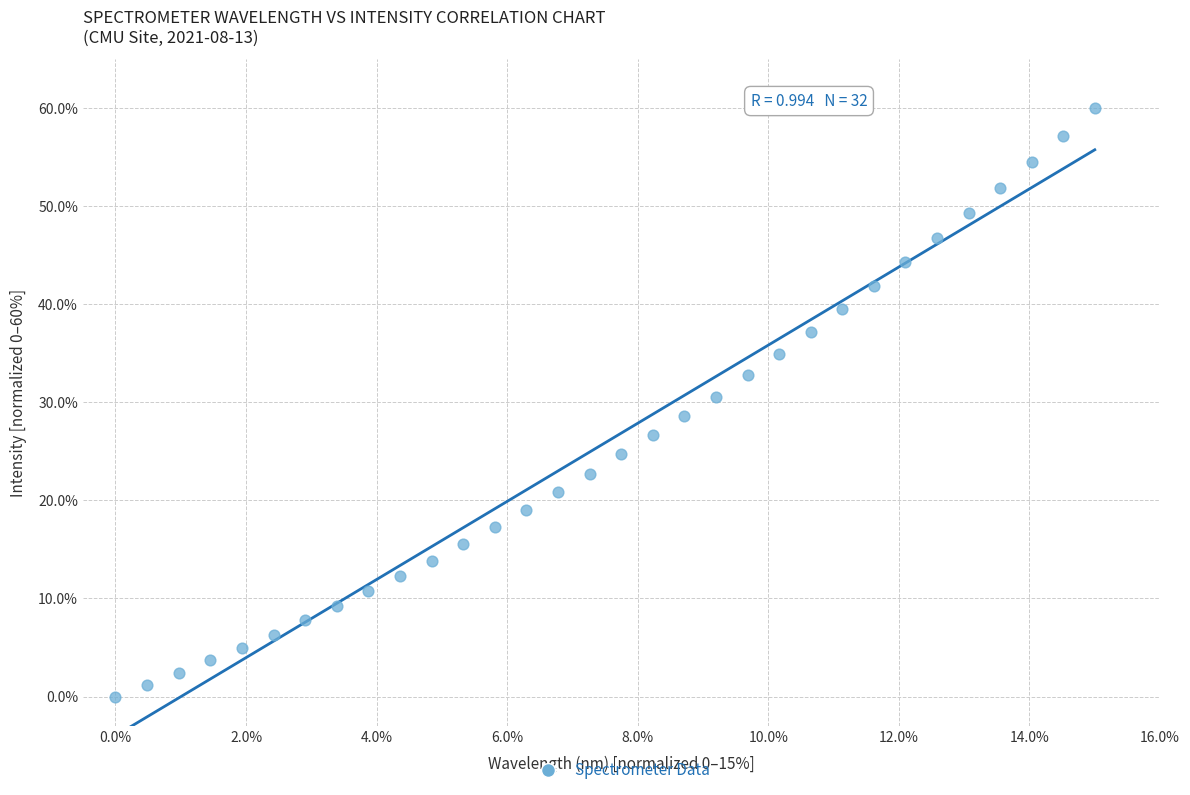

What is the range of Y values (max minus min)?

60.0